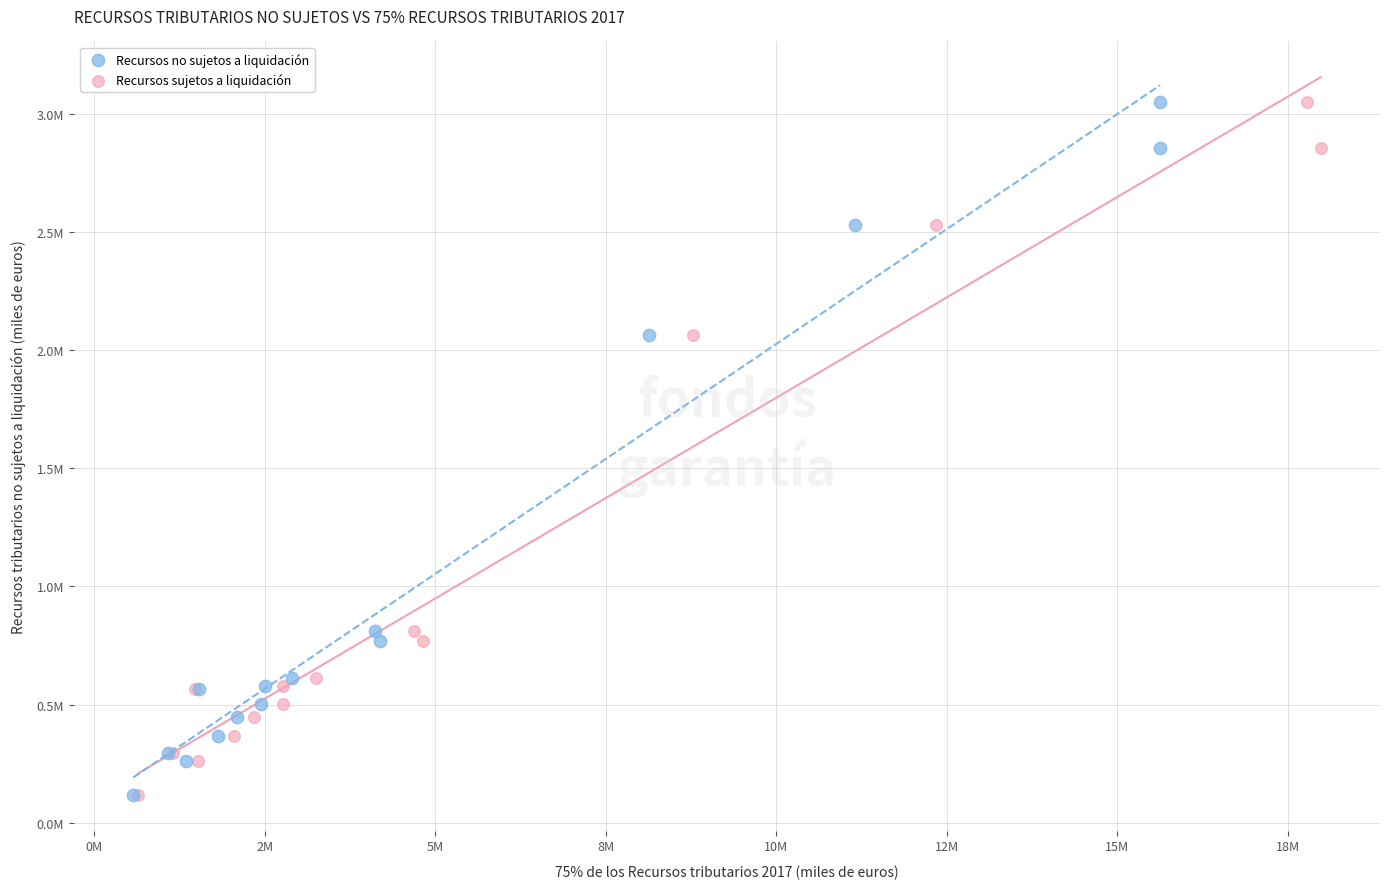

What are all the series names shown in the legend?

Recursos no sujetos a liquidación, Recursos sujetos a liquidación